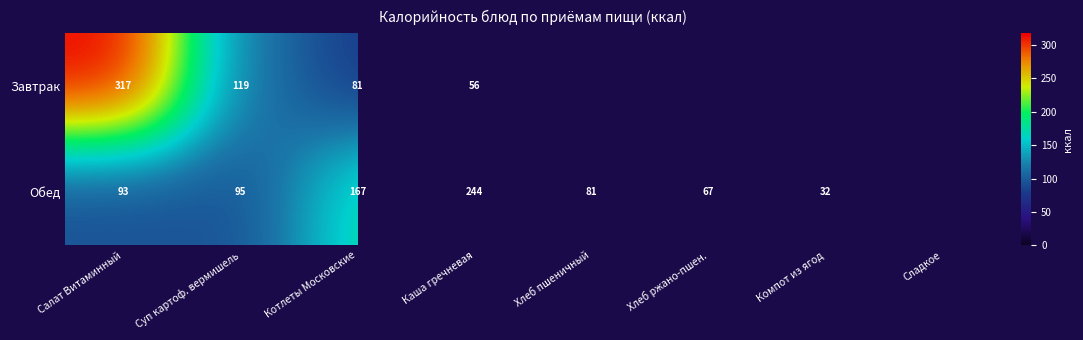

What is the smallest value displayed?

32.0